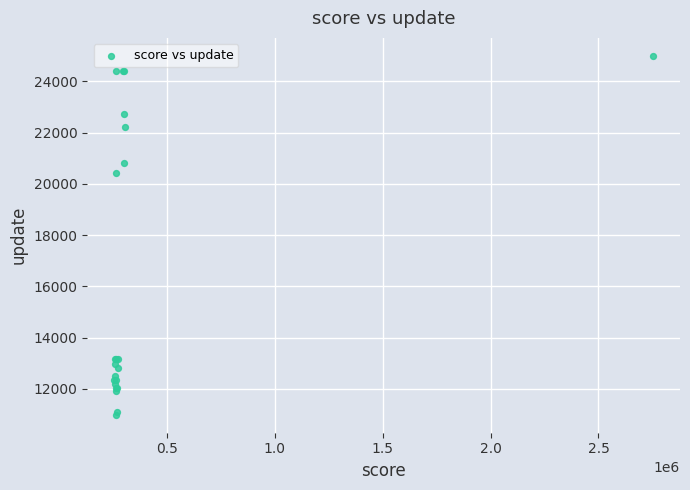

What Y value in the scatter plot is closest to 17994?

20408